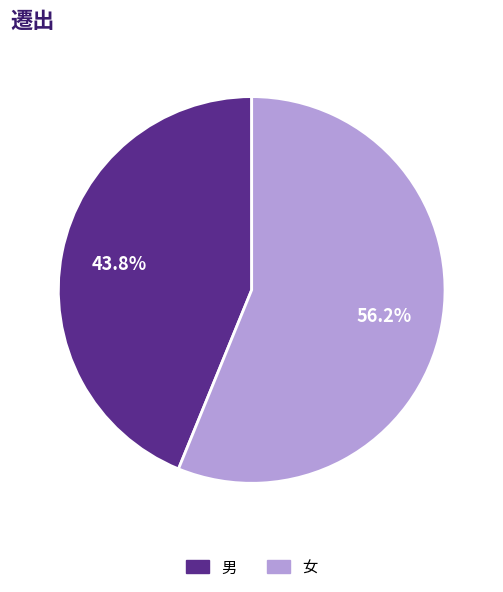

Which has a higher value, 女 or 男?

女